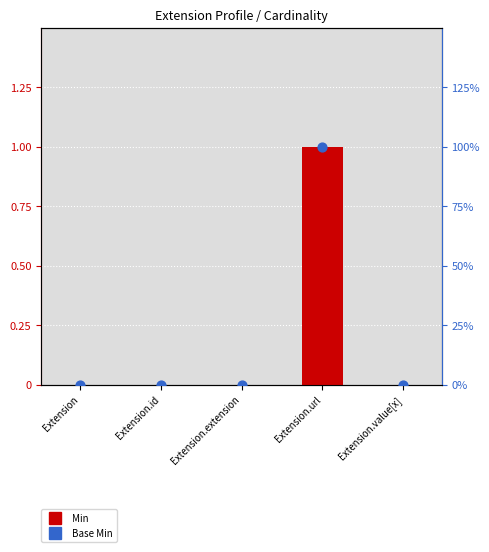

Is the value of Base Min at Extension.url greater than the value of Min at Extension.id?

Yes